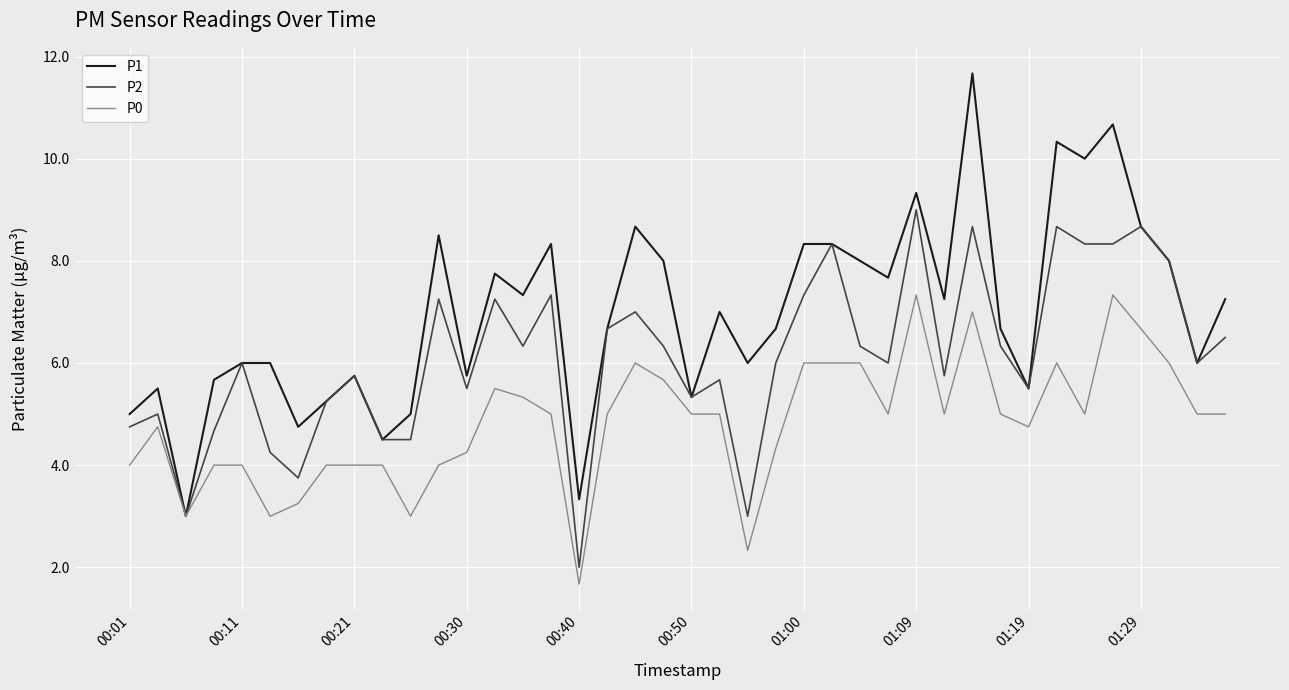

Which series has the largest range (max minus min)?

P1